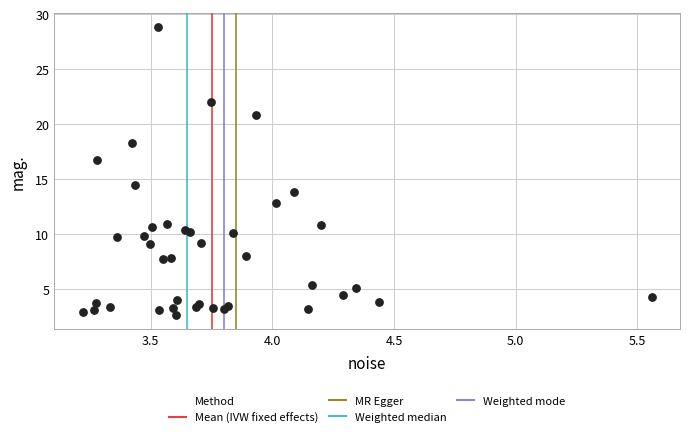

What Y value in the scatter plot is closest to 15?

14.5